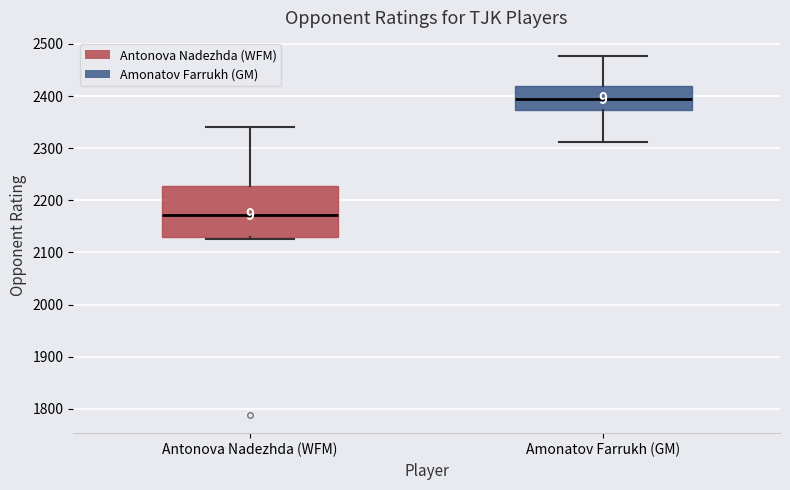

Where does the upper whisker of the box for Amonatov Farrukh (GM) end on the y-axis? The values are not printed on the chart, so give them approximately, as read against the axis.

2480